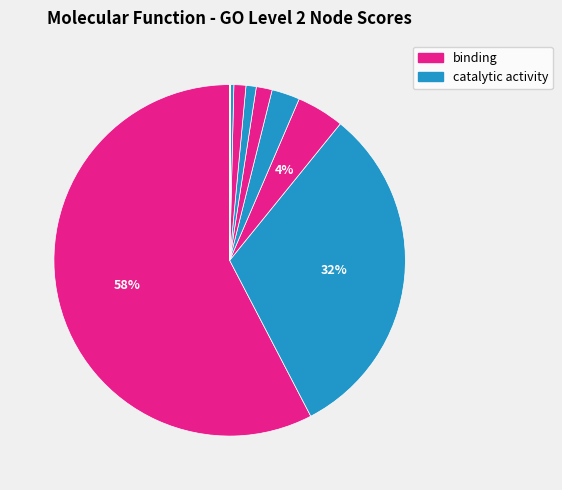

Count the number of slices in the pie.

13